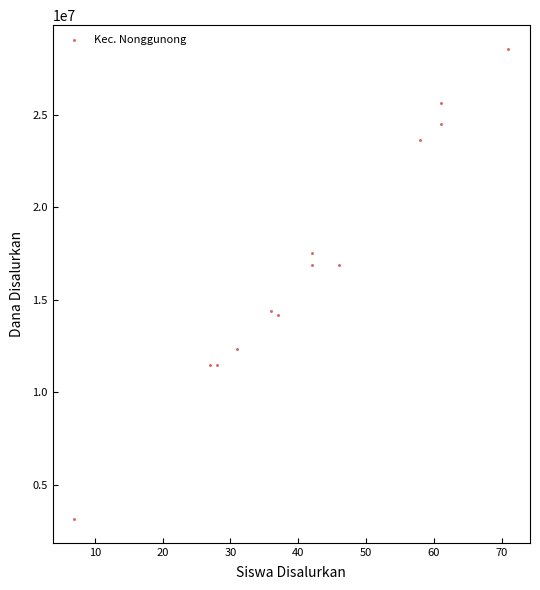

What is the range of Y values (max minus min)?

25425000